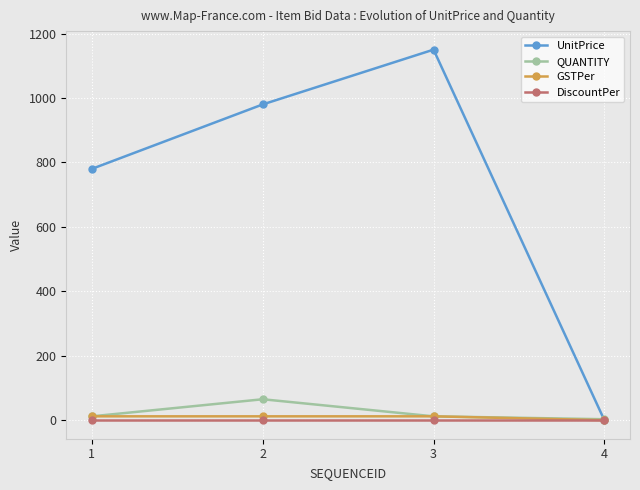

Reading left to right, extract all data points from this chart.

UnitPrice: 1=780	2=980	3=1150	4=0
QUANTITY: 1=12	2=65	3=12	4=3
GSTPer: 1=12	2=12	3=12	4=0
DiscountPer: 1=0	2=0	3=0	4=0